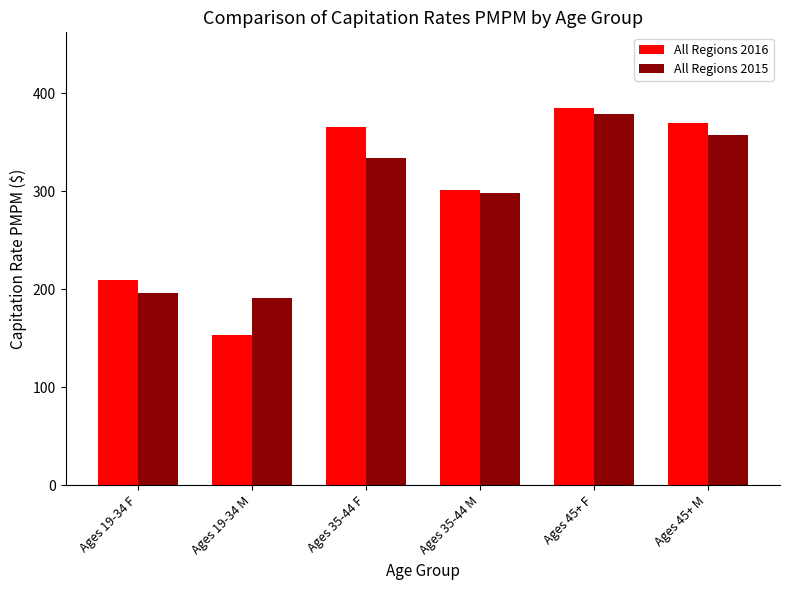

Are the bars grouped side by side (vs. stacked)?

Yes